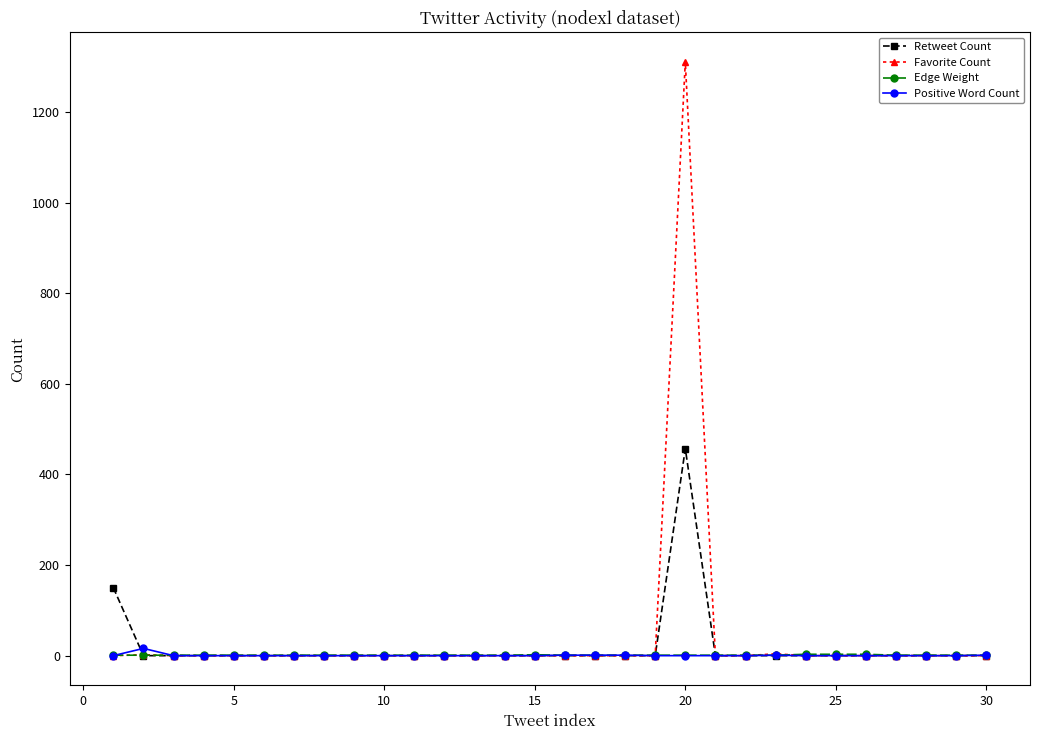

How many categories are shown in the chart?

30